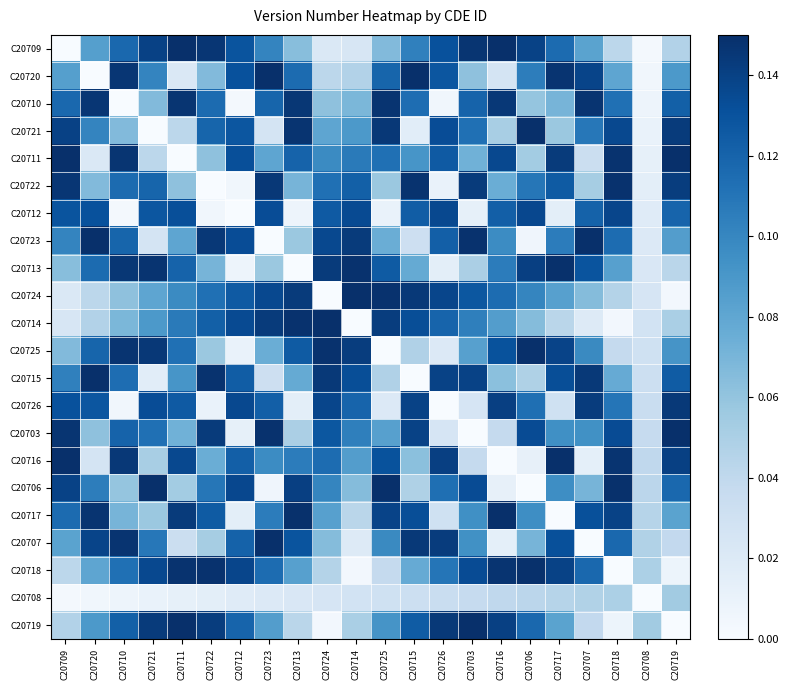

What is the maximum value shown in the chart?

0.1